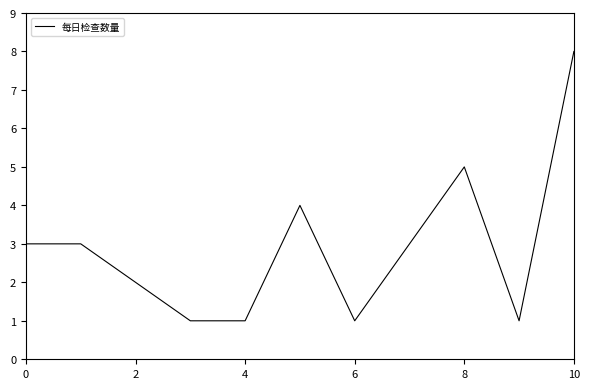

What is the greatest value displayed?

8